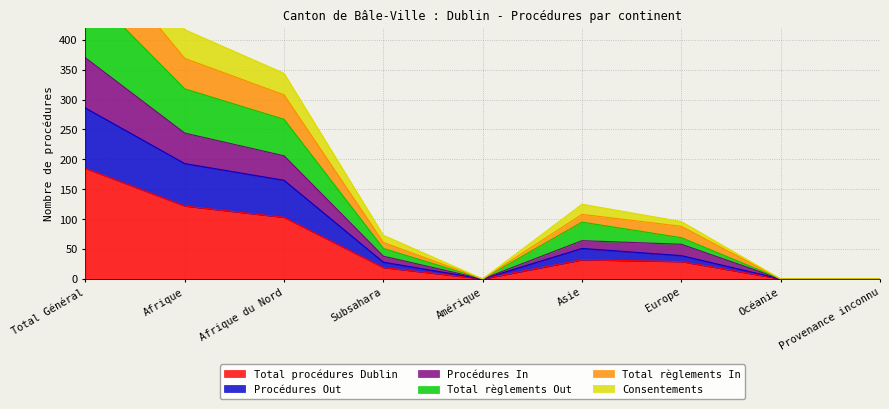

At which label does Procédures In first exceed 88?

Total Général